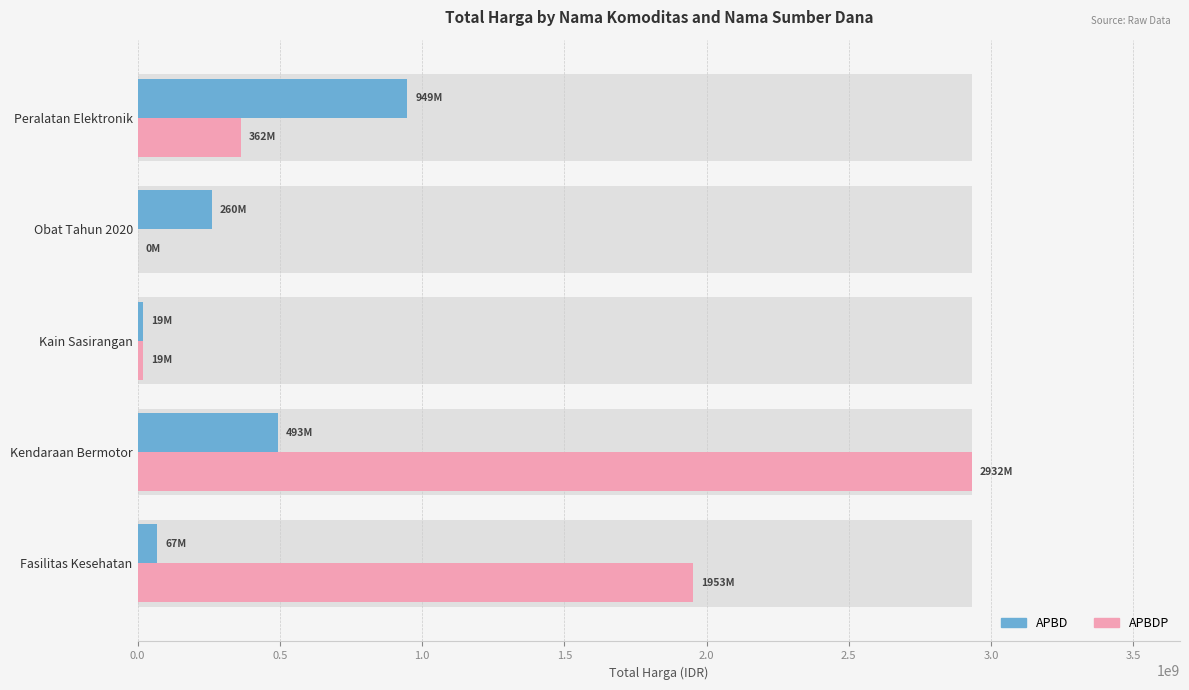

Reading left to right, what are all the values shown in this chart?

APBD: 67019075	493000000	18900000	260420170	948767000
APBDP: 1953197940	2931562000	19175000	0	362453800